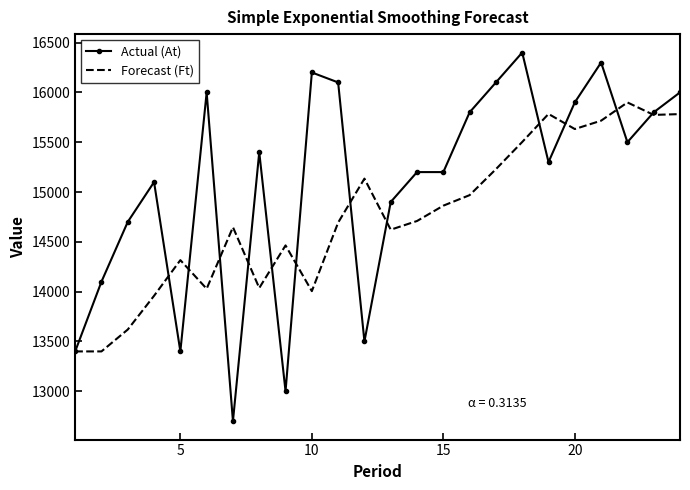

What is the highest value of the Forecast (Ft) series?

15899.2